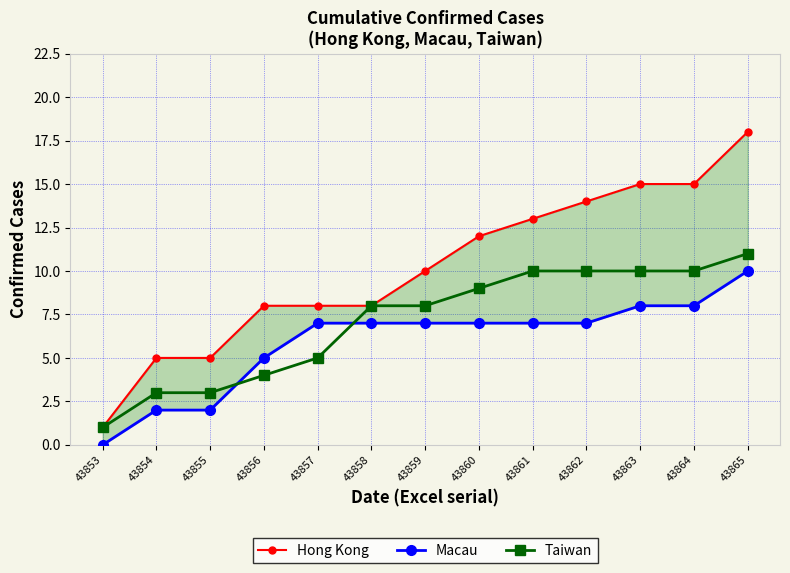

True or false: Hong Kong has more than 1 points higher than both neighbors.

False